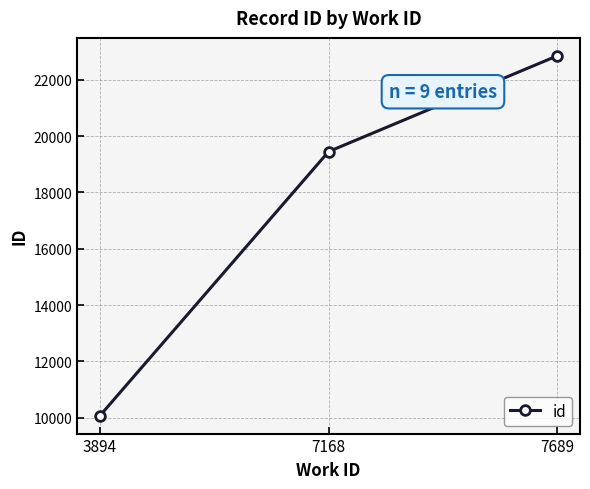

Does the chart display data point markers on the line(s)?

Yes